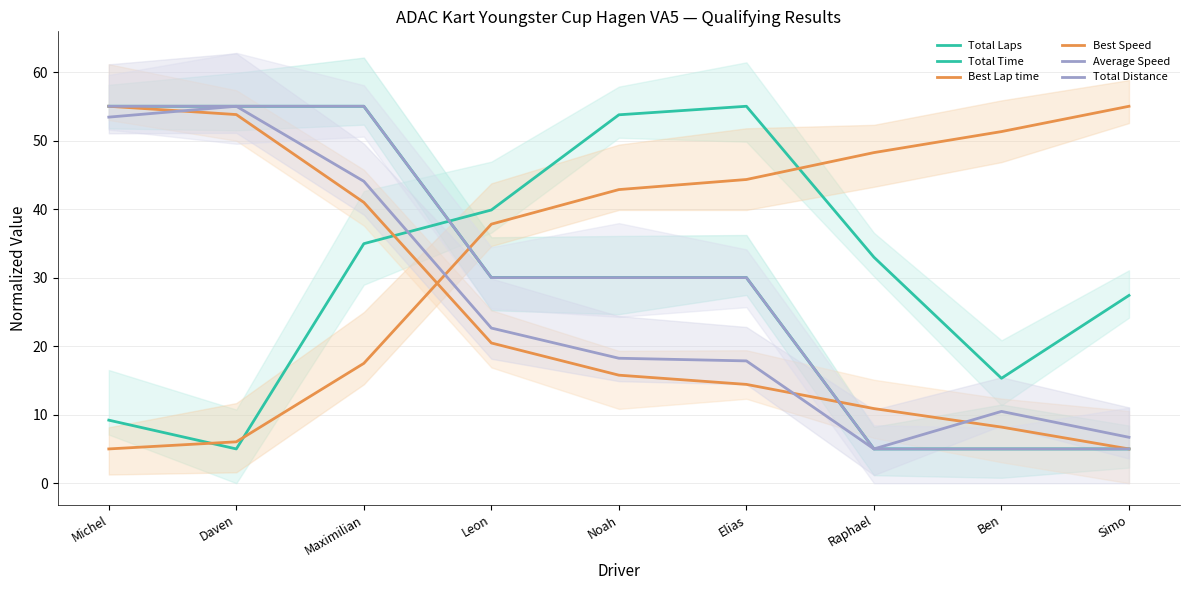

At which label does Best Speed reach its peak?

Michel